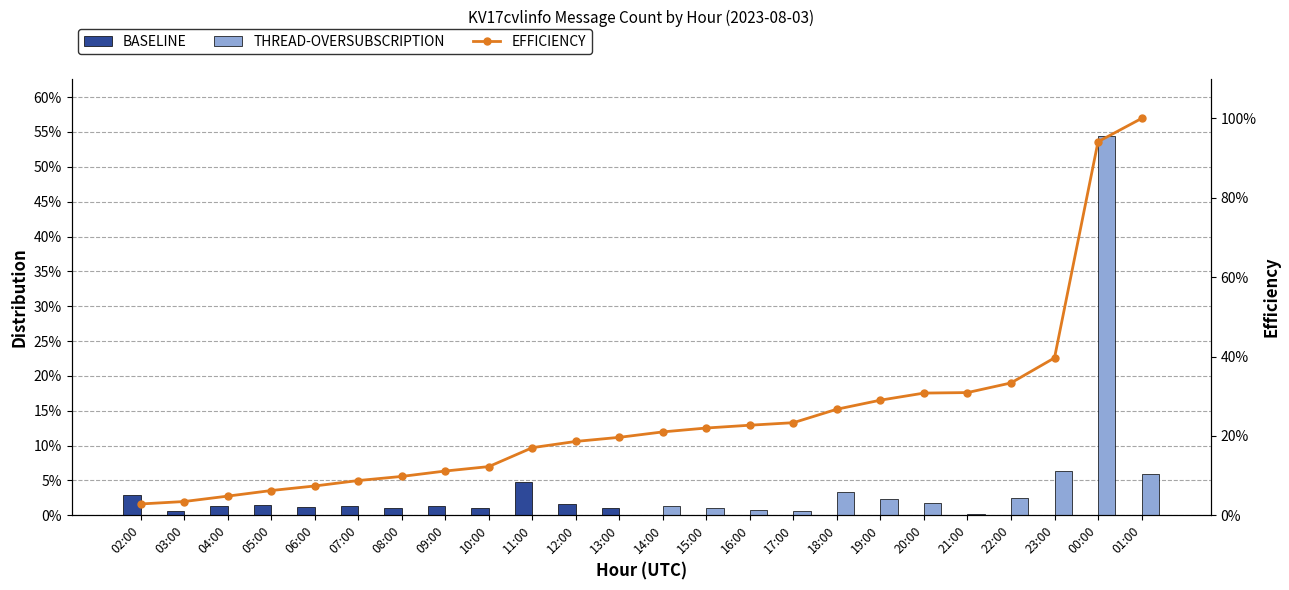

Read the THREAD-OVERSUBSCRIPTION value at 16:00.

0.7